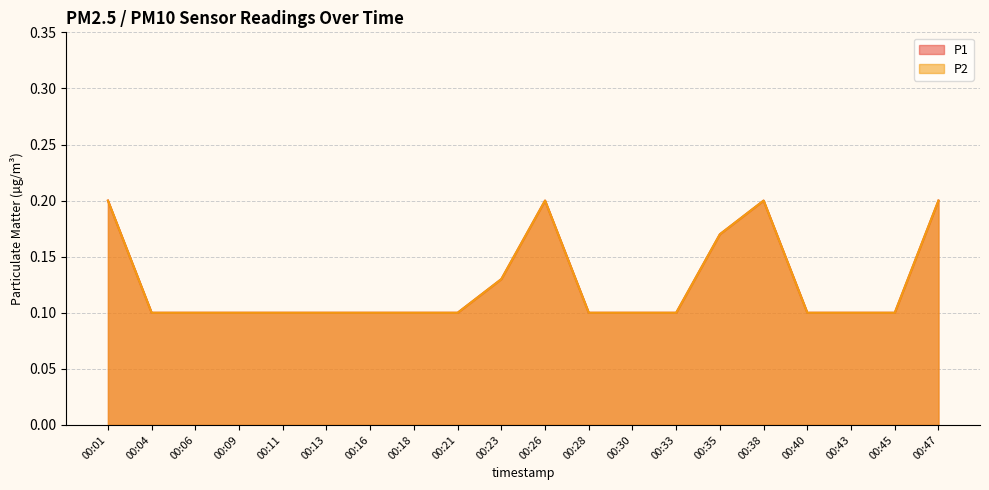

Reading right to left, extract all data points from this chart.

P1: 00:47=0.2	00:45=0.1	00:43=0.1	00:40=0.1	00:38=0.2	00:35=0.2	00:33=0.1	00:30=0.1	00:28=0.1	00:26=0.2	00:23=0.1	00:21=0.1	00:18=0.1	00:16=0.1	00:13=0.1	00:11=0.1	00:09=0.1	00:06=0.1	00:04=0.1	00:01=0.2
P2: 00:47=0.2	00:45=0.1	00:43=0.1	00:40=0.1	00:38=0.2	00:35=0.2	00:33=0.1	00:30=0.1	00:28=0.1	00:26=0.2	00:23=0.1	00:21=0.1	00:18=0.1	00:16=0.1	00:13=0.1	00:11=0.1	00:09=0.1	00:06=0.1	00:04=0.1	00:01=0.2